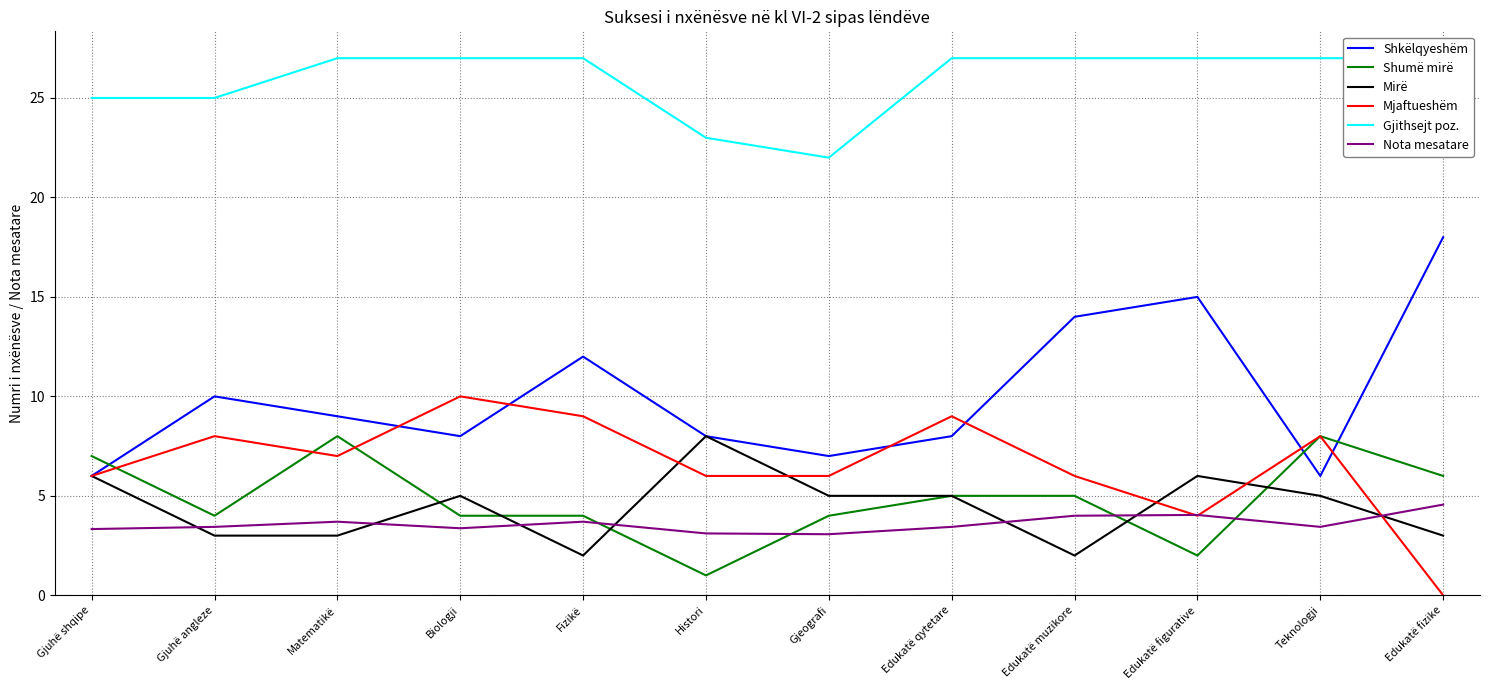

At which label is Shkëlqyeshëm closest to 12?

Fizikë